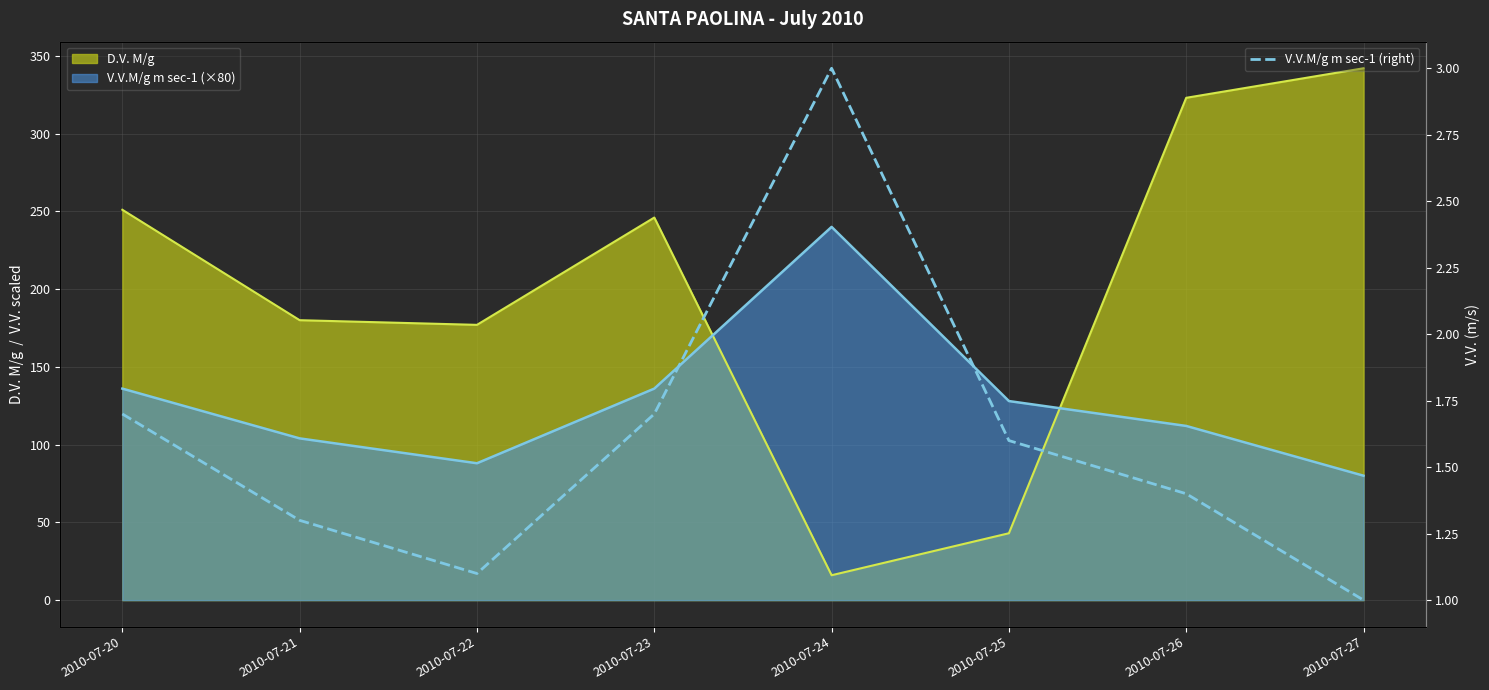

Reading left to right, what are all the values shown in this chart?

1.7	1.3	1.1	1.7	3.0	1.6	1.4	1.0